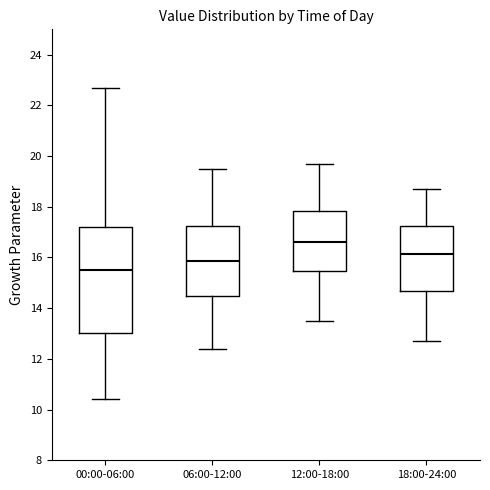

Reading left to right, read every box against the y-axis: the position of its median line, the range the box covers, and the ends of its whiskers. The values are not printed on the chart, so give them approximately, as read against the axis.

00:00-06:00: median 15.6, box 13.0 to 17.2, whiskers 10.4 to 22.8
06:00-12:00: median 15.8, box 14.4 to 17.2, whiskers 12.4 to 19.6
12:00-18:00: median 16.6, box 15.4 to 17.8, whiskers 13.6 to 19.8
18:00-24:00: median 16.2, box 14.6 to 17.2, whiskers 12.8 to 18.8